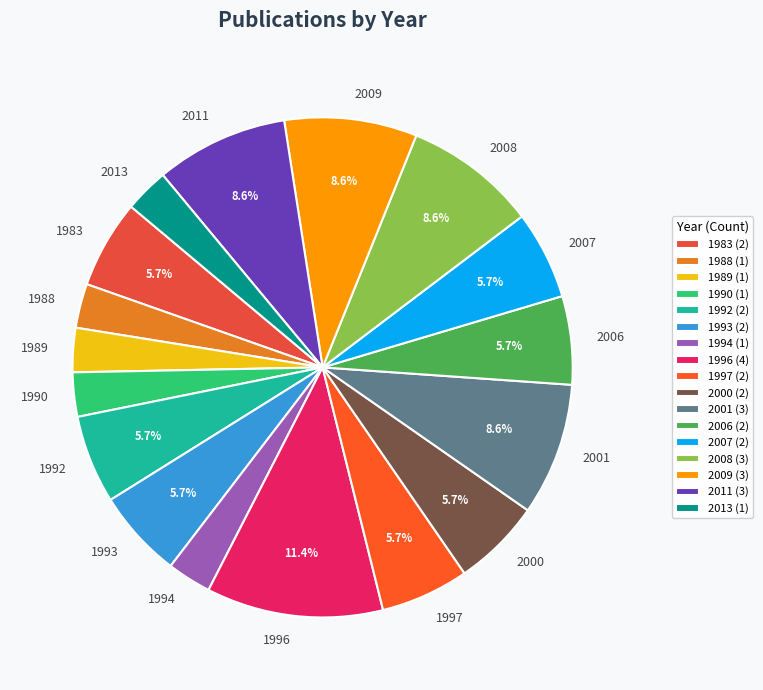

To the nearest percent, what is the average slice percentage?

6%